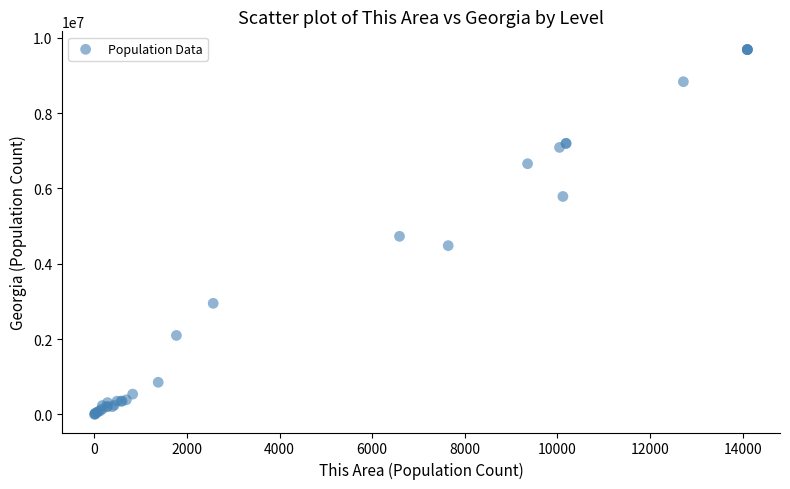

What Y value in the scatter plot is closest to 4846202?

4729171